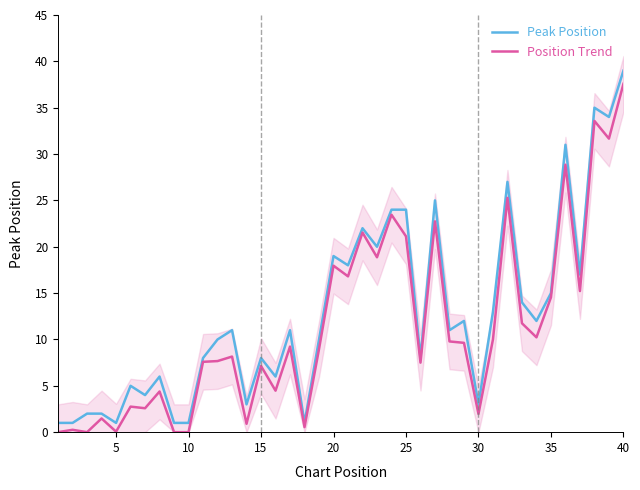

What is the average value of the Peak Position series?

12.9